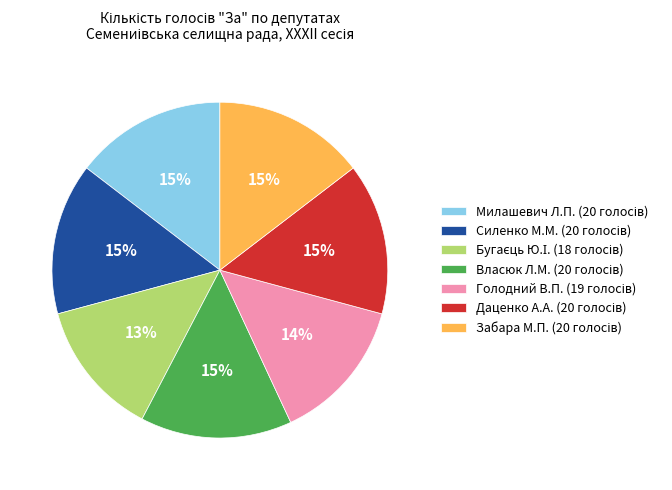

Is there a majority slice in this chart?

No